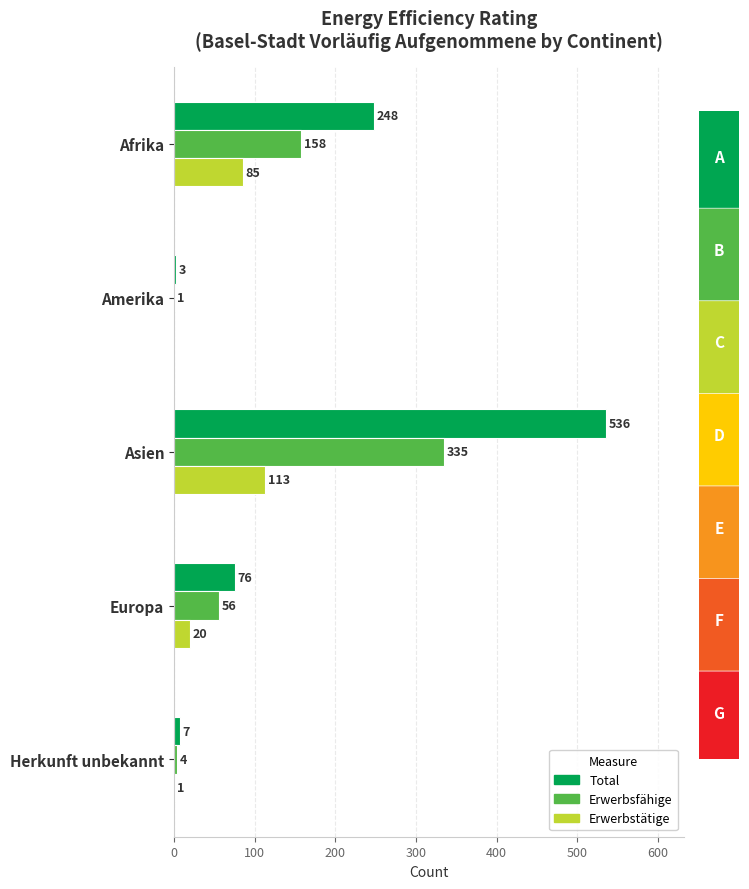

What is the maximum value shown in the chart?

536